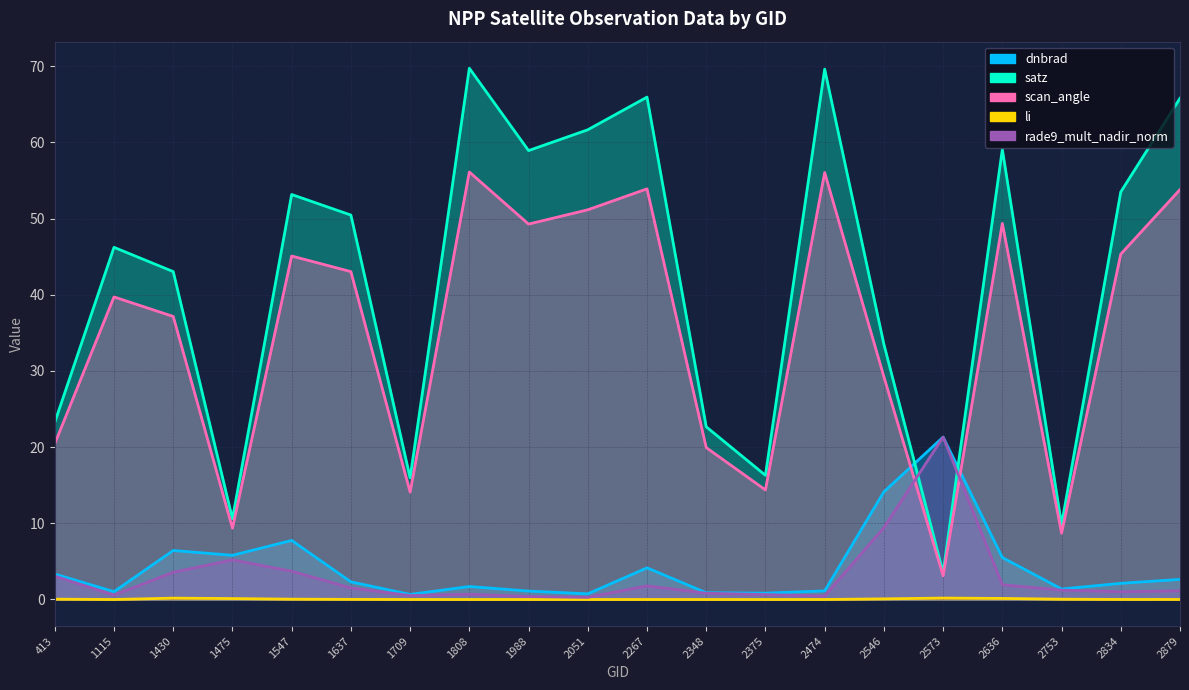

What is the total value across all series at 1709?

31.2